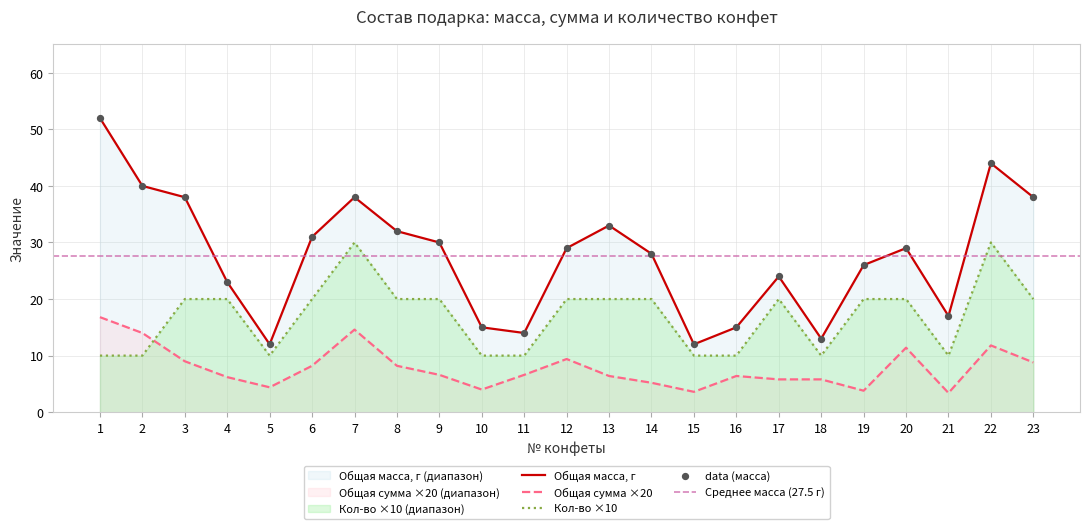

True or false: Кол-во ×10 has a value of 40.6 at 7.

False